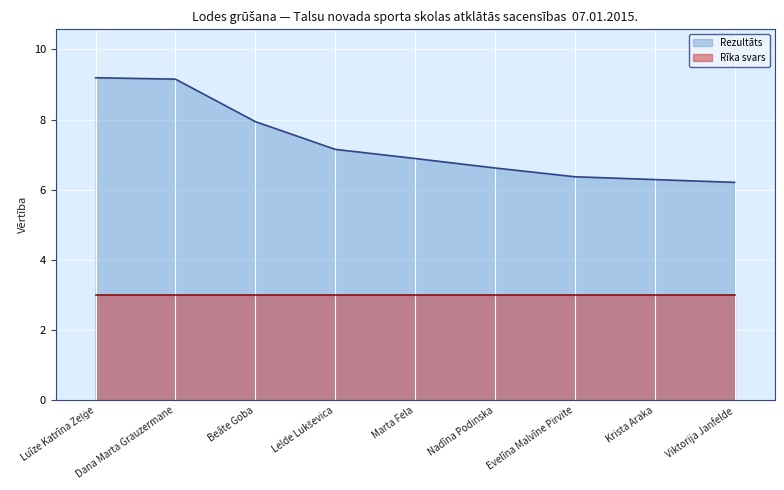

What is the label of the 3rd point from the right?

Evelīna Malvīne Pirvite